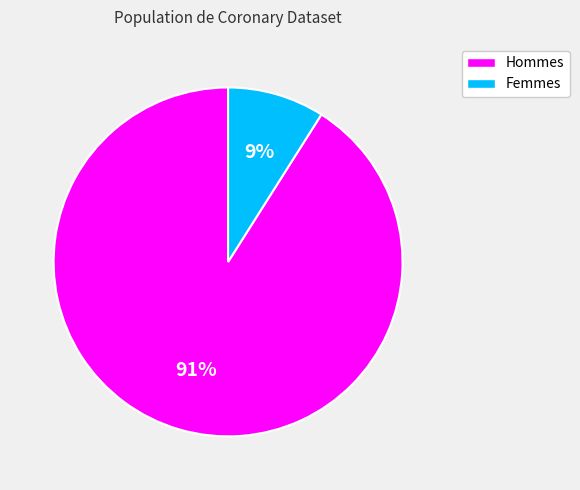

Does any single category account for the majority?

Yes